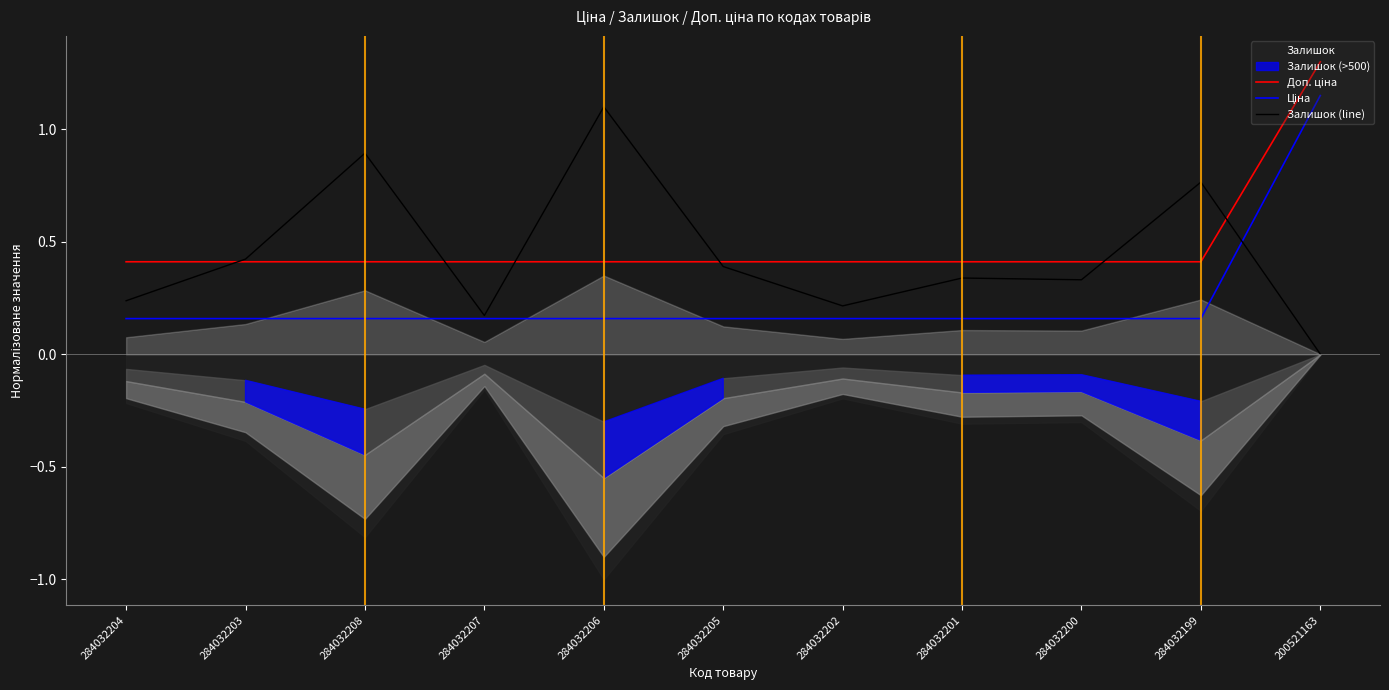

How many intersections are there between Ціна and Залишок (line)?

1